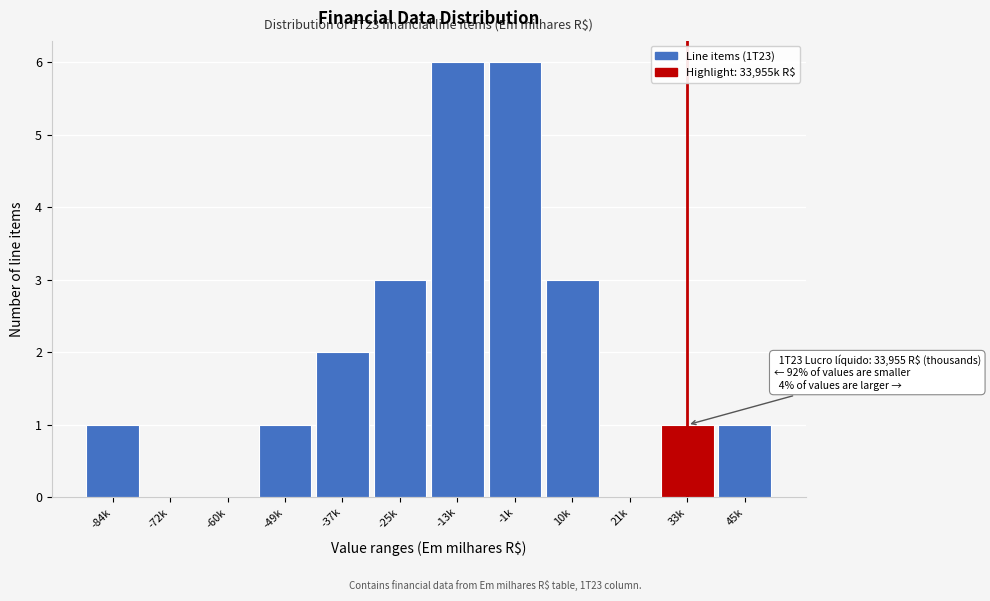

Reading left to right, what are all the values shown in this chart?

-84k=1	-72k=0	-60k=0	-49k=1	-37k=2	-25k=3	-13k=6	-1k=6	10k=3	21k=0	33k=1	45k=1